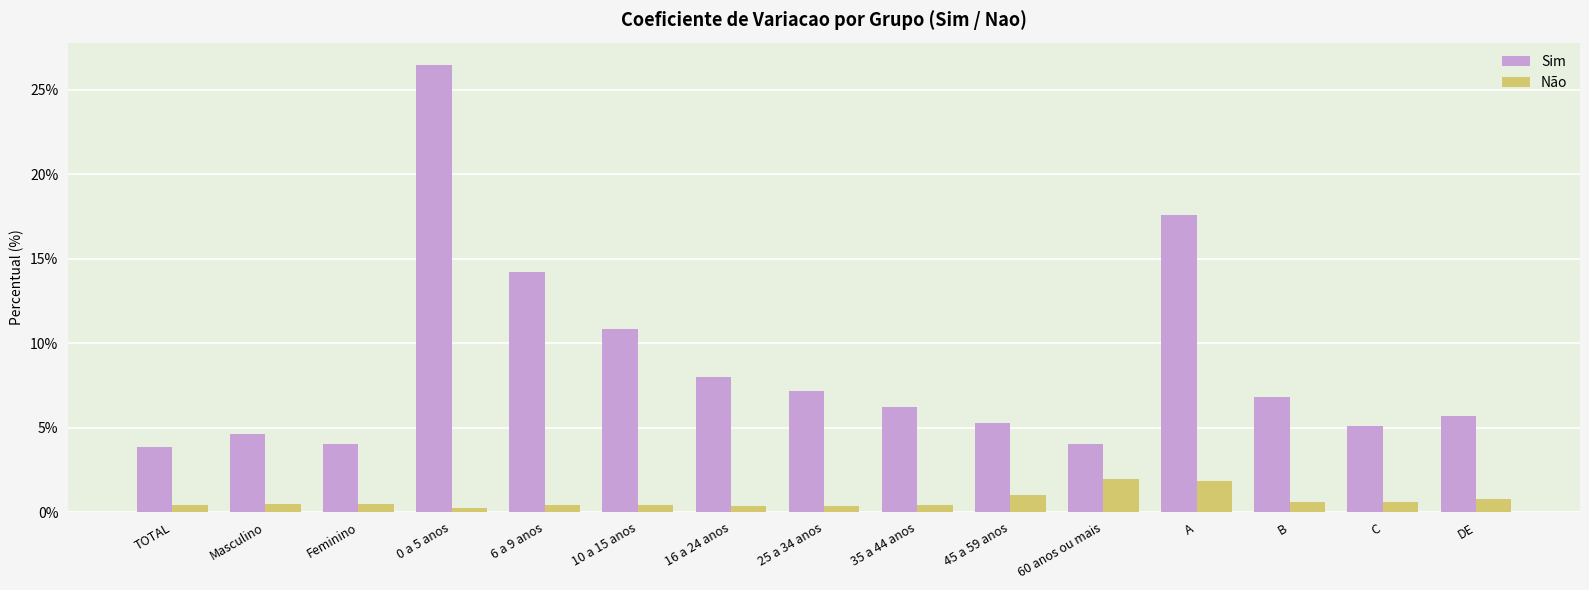

What is the value of the Sim bar at the 12th from the left?

17.6